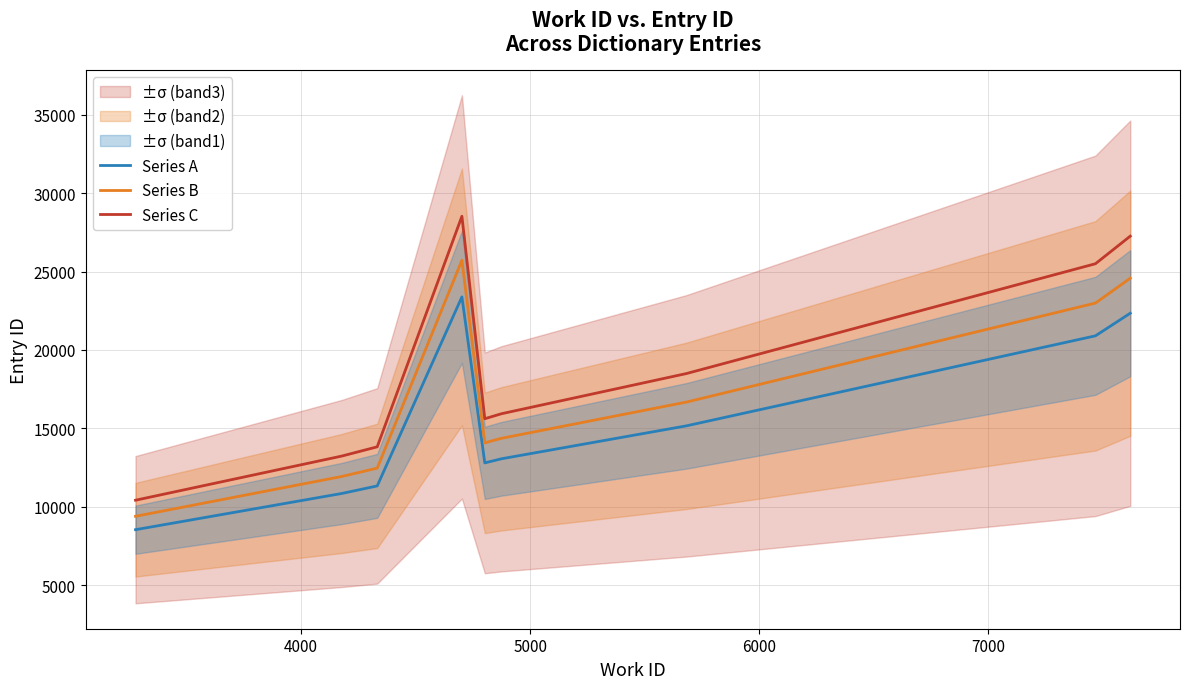

True or false: Series C and Series A intersect in this chart.

False